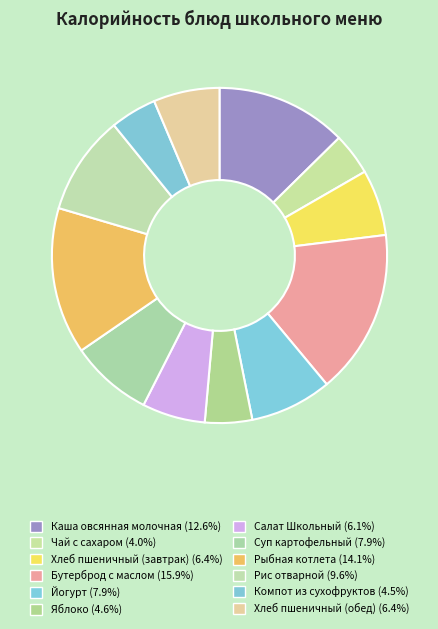

What percentage is NOT represented by Каша овсянная молочная?

87.4%